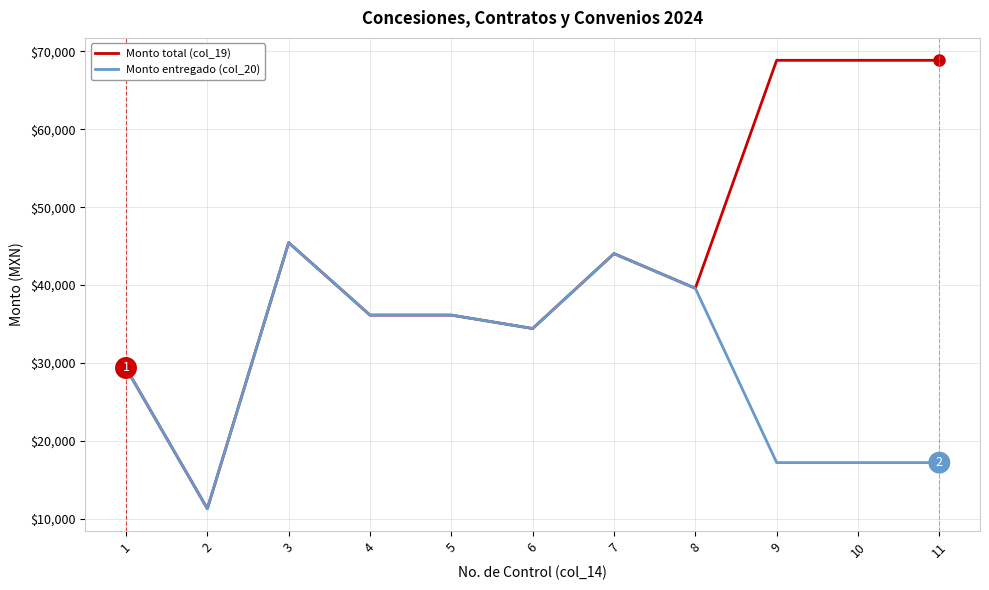

At how many categories does at least one series exceed 11877?

10